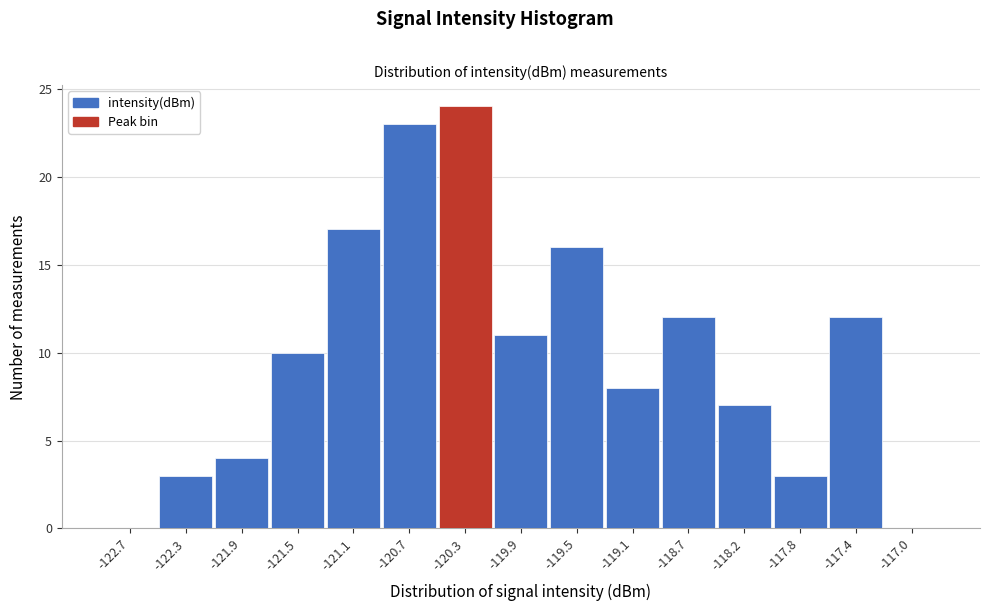

Reading right to left, transcribe all the data shown in this chart.

-117.0=0	-117.4=12	-117.8=3	-118.2=7	-118.7=12	-119.1=8	-119.5=16	-119.9=11	-120.3=24	-120.7=23	-121.1=17	-121.5=10	-121.9=4	-122.3=3	-122.7=0